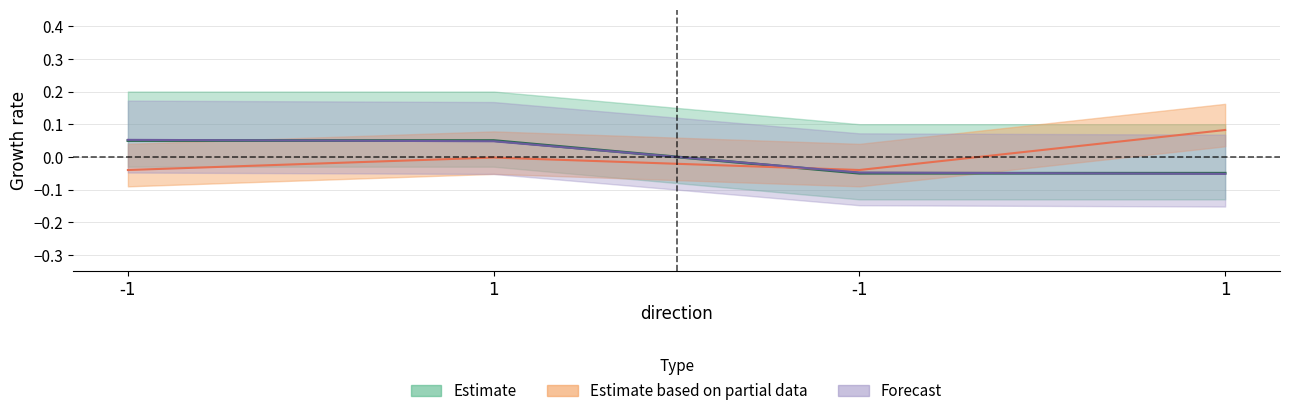

The time_stamp series shows -0.1 at 1. True or false?

True